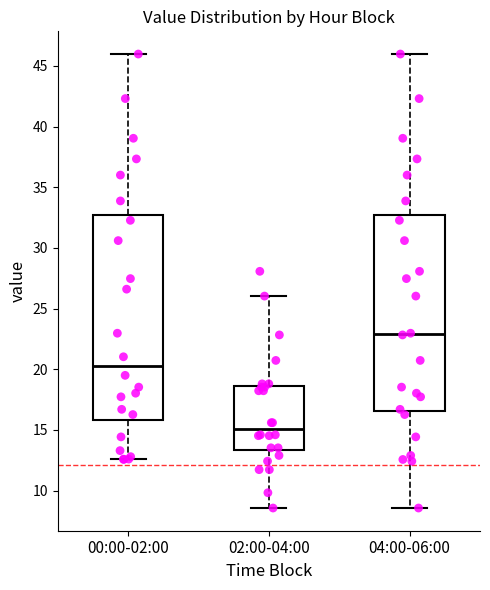

Comparing the boxes themselves (not the whiskers), which one is the tallest?

00:00-02:00